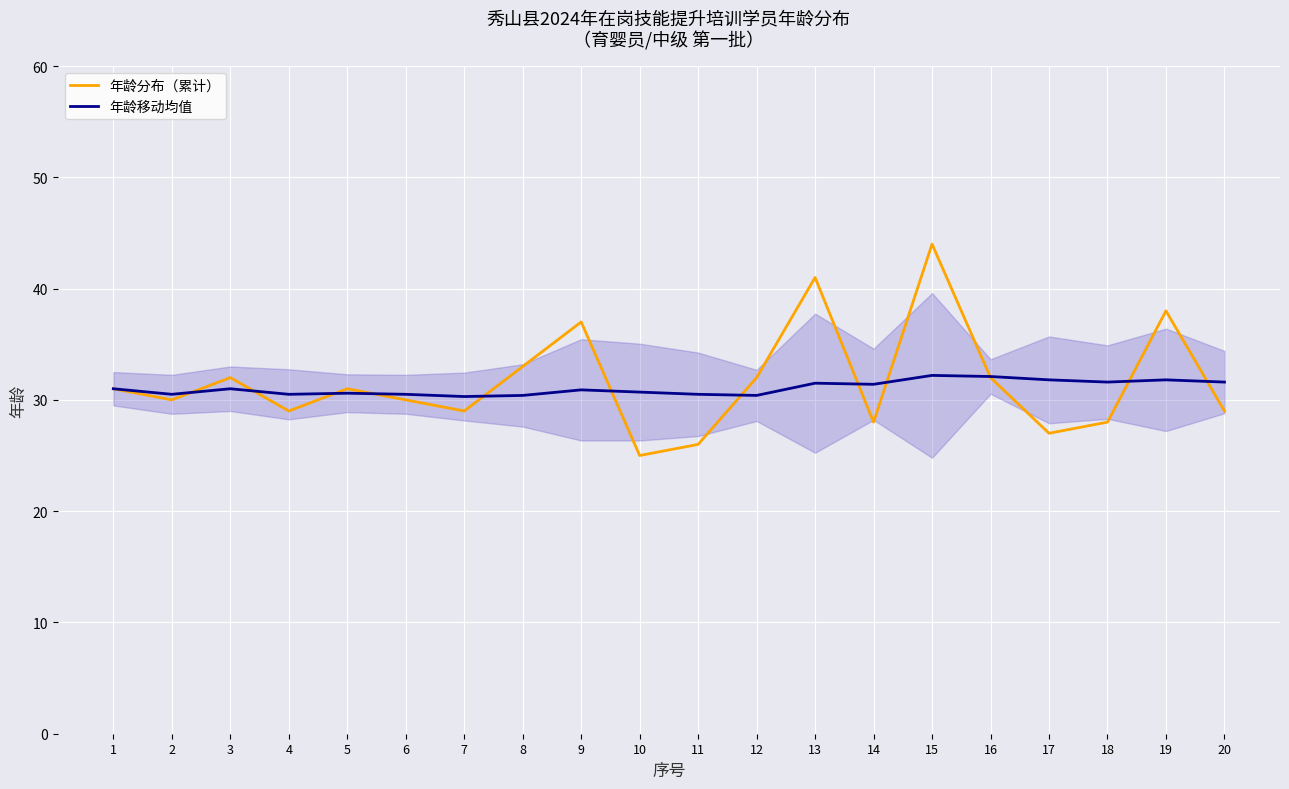

Which series has the widest spread of values?

年龄分布（累计）